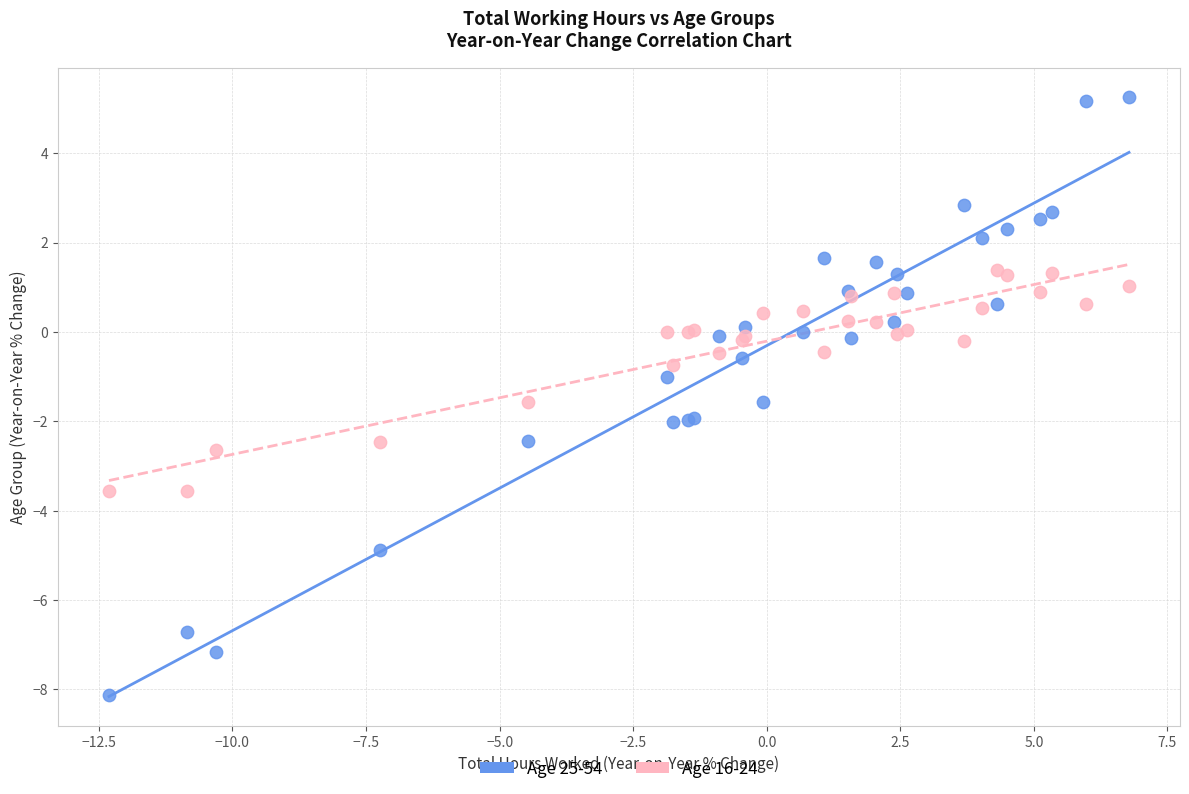

What is the X range (max minus min) for the scatter plot?

19.1